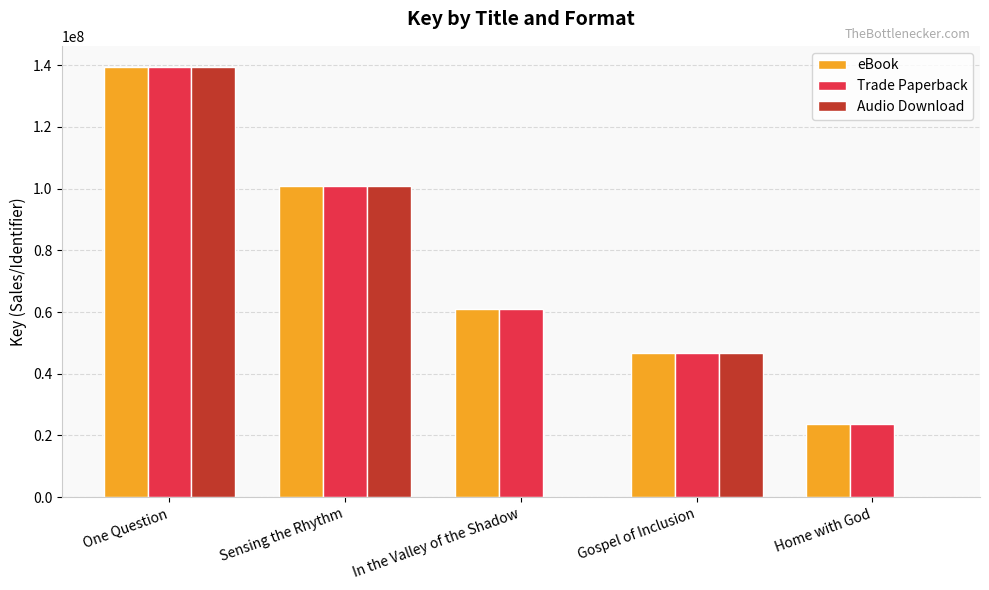

How many series are shown in this chart?

3